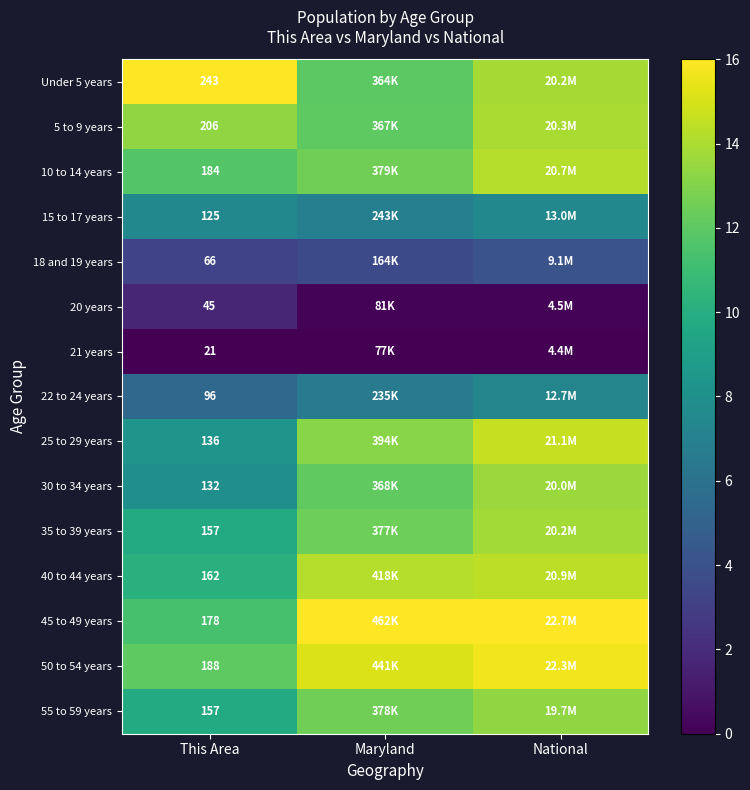

What is the difference between the highest and lowest values at Maryland?

16.0